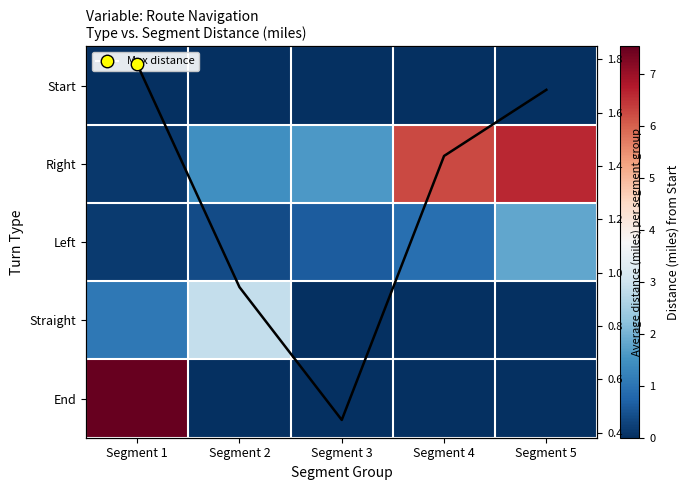

The value of End at Segment 2 is 0.0. True or false?

True